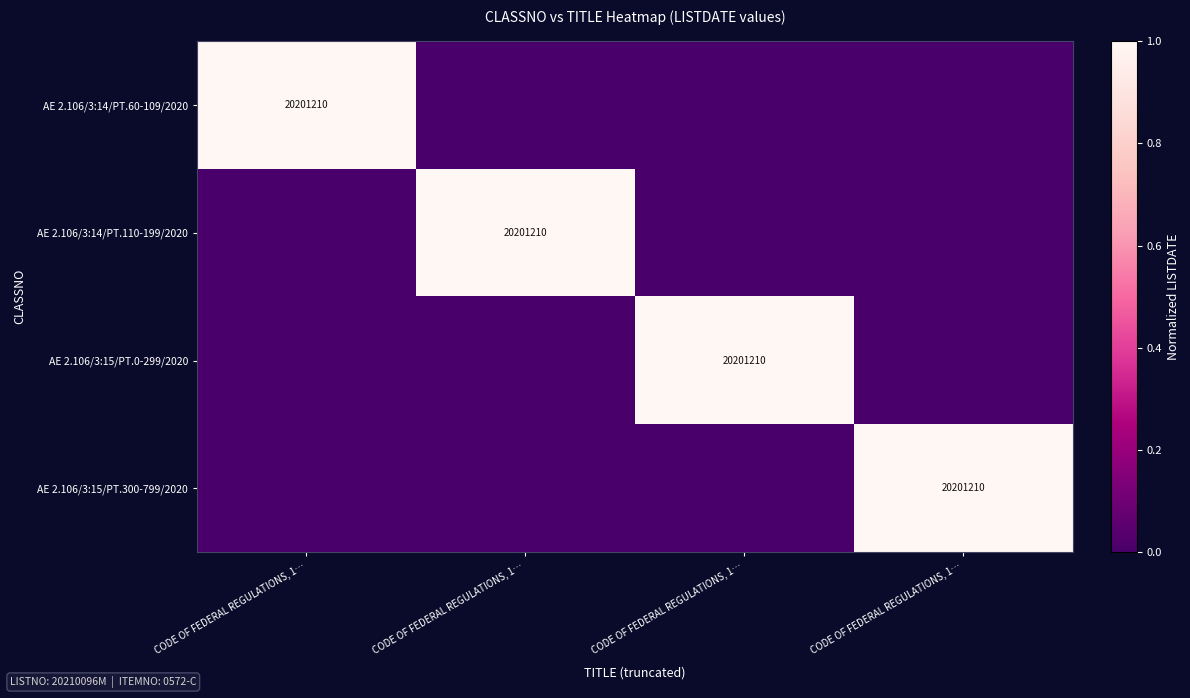

How many categories are shown in the chart?

4